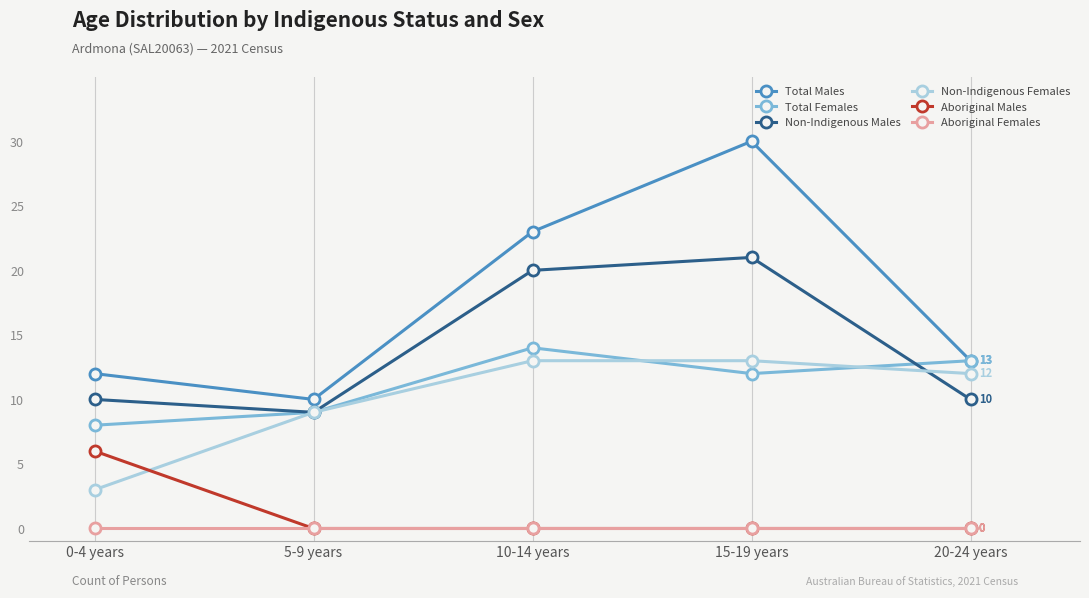

What is the label of the 3rd point from the right?

10-14 years